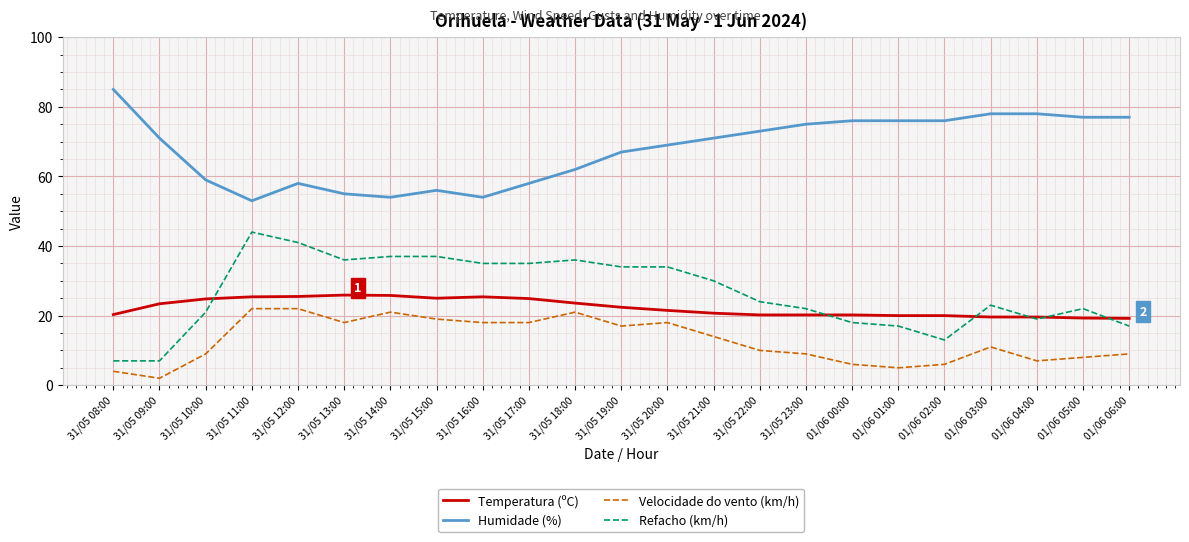

At 31/05 14:00, list the series in order from largest to smallest.

Humidade (%), Refacho (km/h), Temperatura (ºC), Velocidade do vento (km/h)